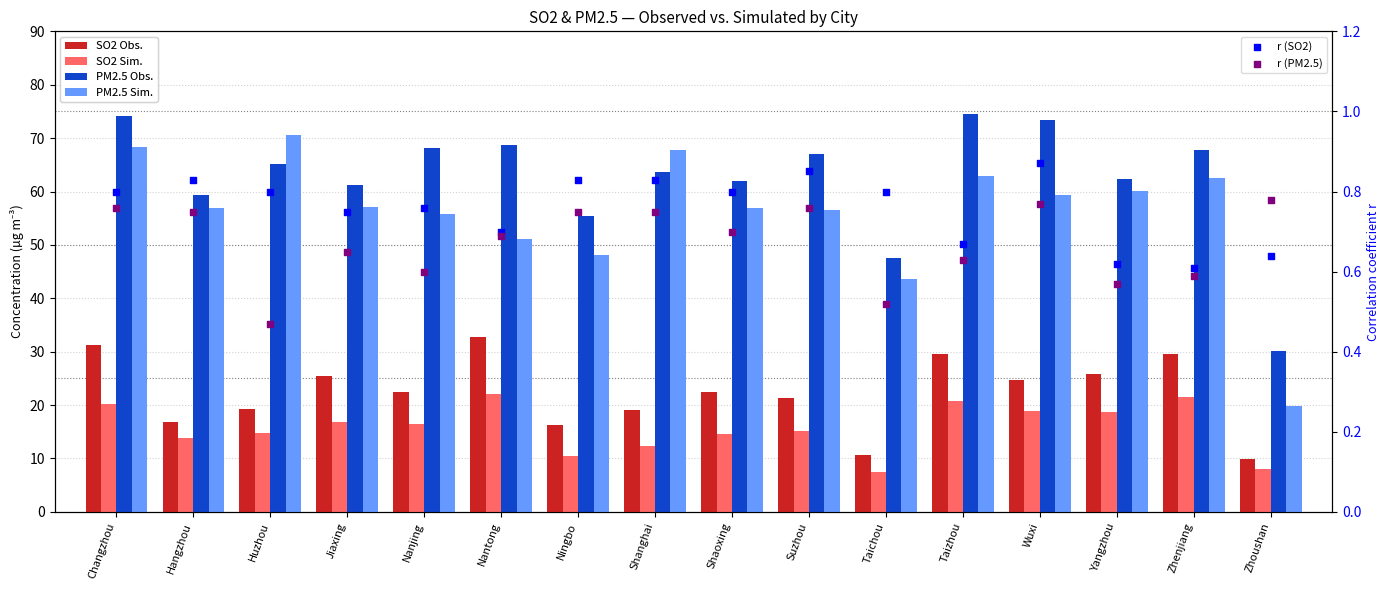

At which category is the sum across all series the highest?

Changzhou